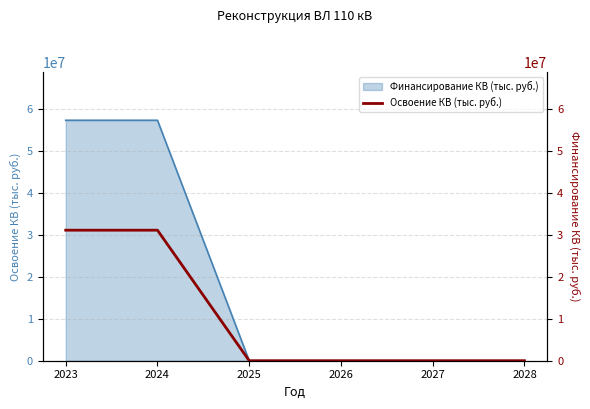

List the labels in order of value, smallest first.

2025, 2026, 2027, 2028, 2023, 2024